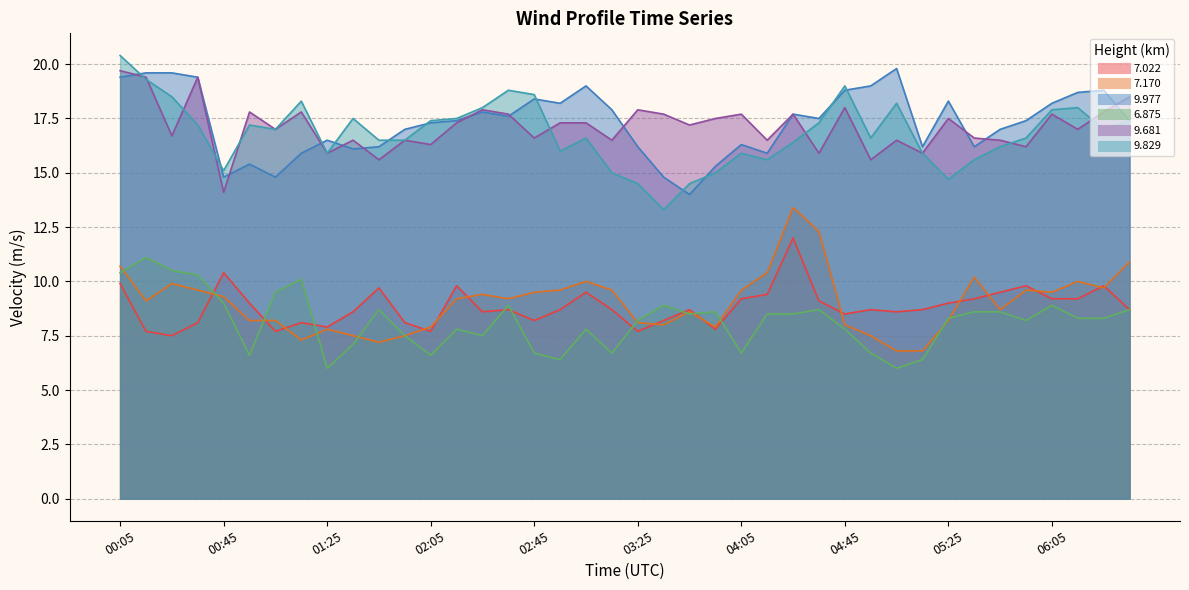

What is the difference between the highest and lowest values at 03:05?

11.2